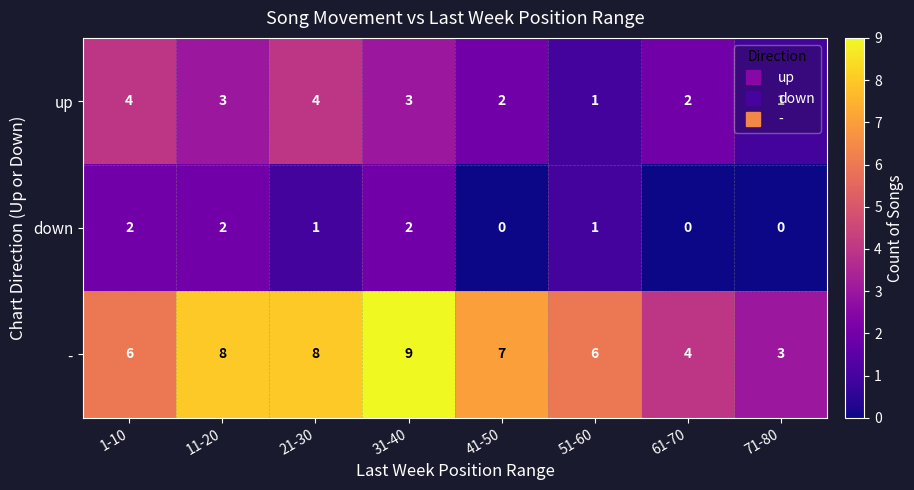

What is the highest value of the - series?

9